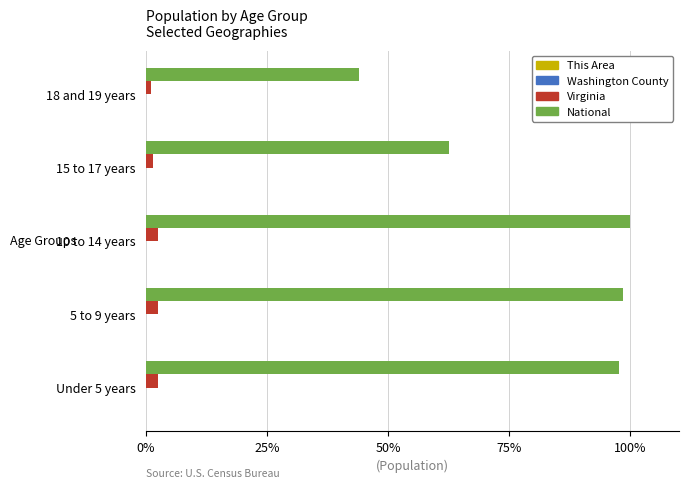

Is it true that National equals 145.7 at 10 to 14 years?

False